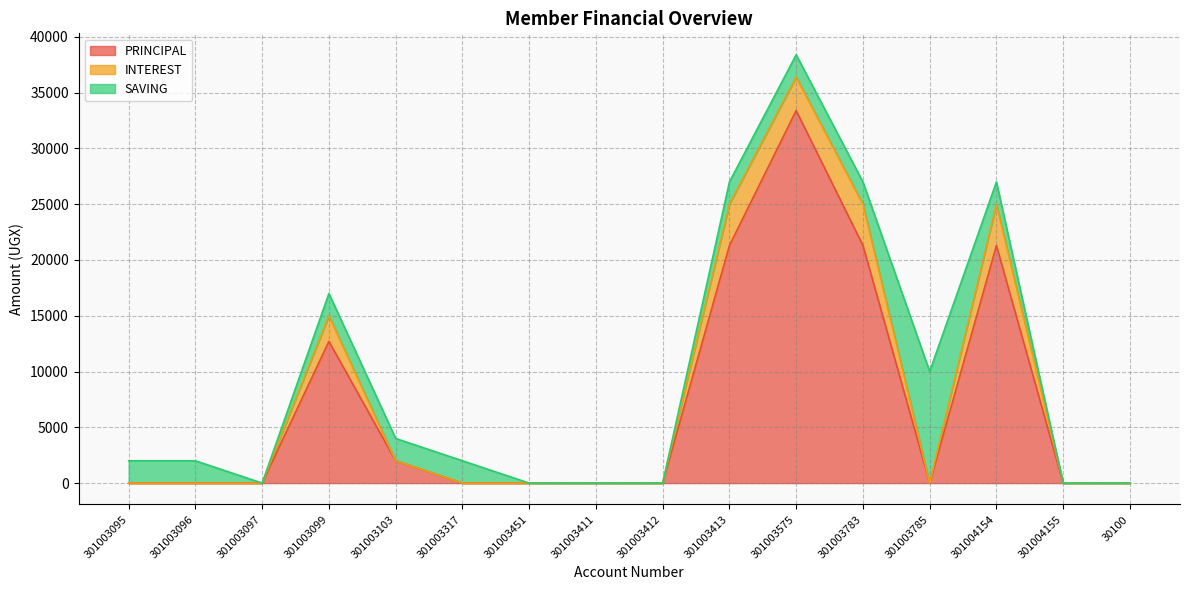

Rank the series at 301003413 from lowest to highest value.

SAVING, INTEREST, PRINCIPAL